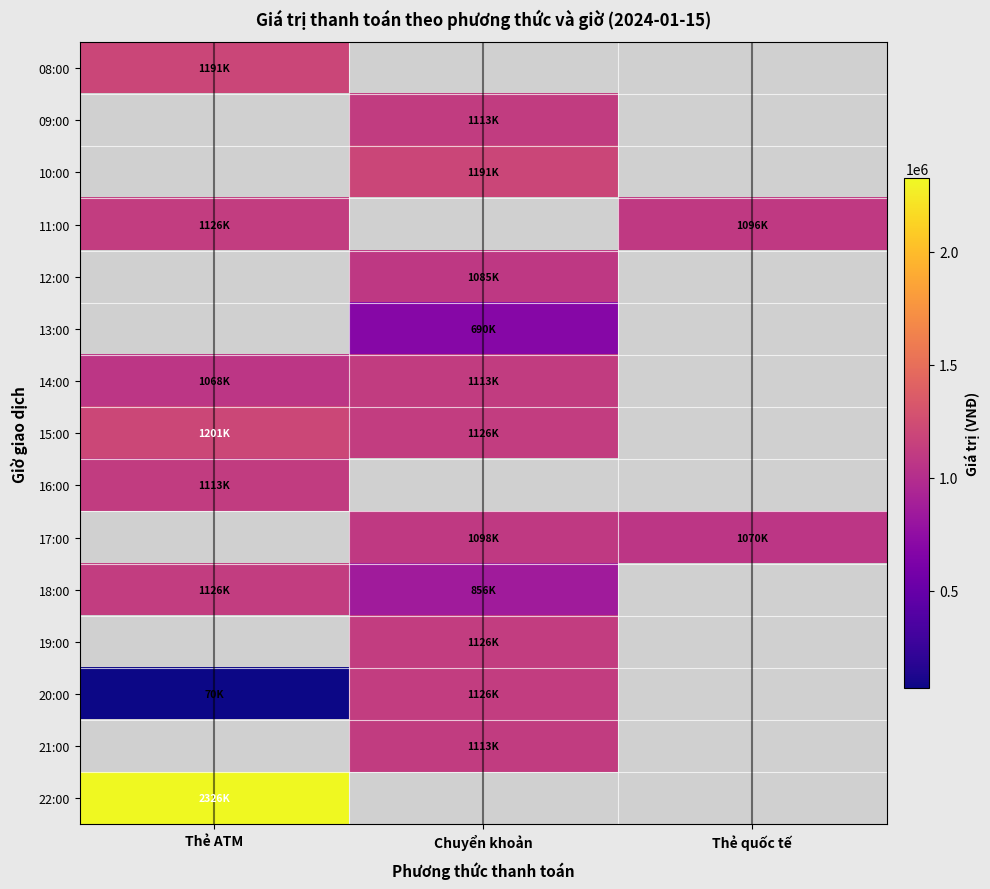

At which label does 21:00 reach its minimum?

Thẻ ATM